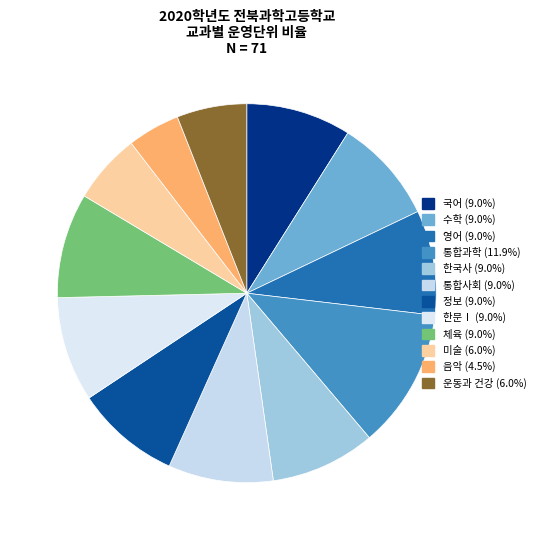

Count the number of slices in the pie.

12